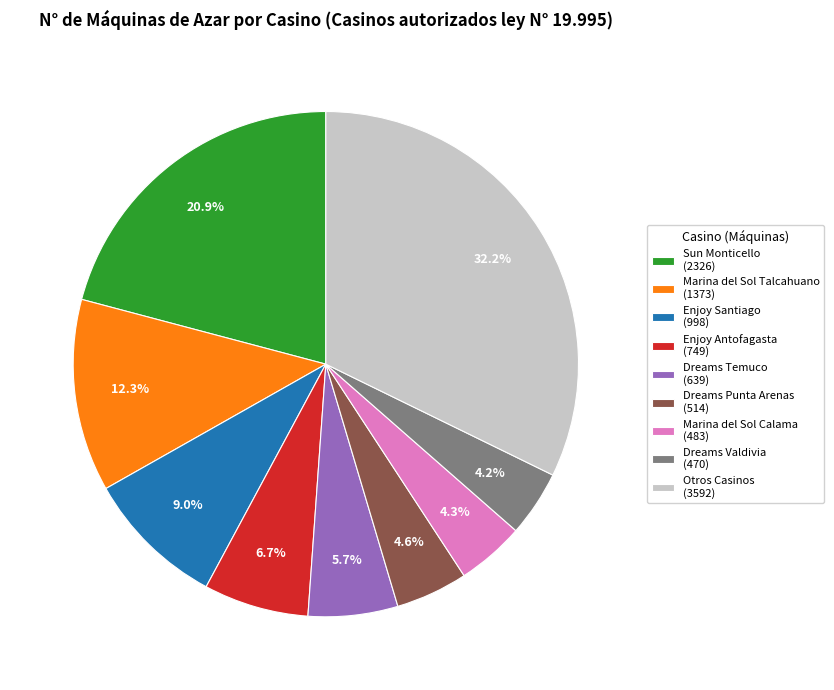

What is the largest slice in the pie chart?

Otros Casinos (3592)